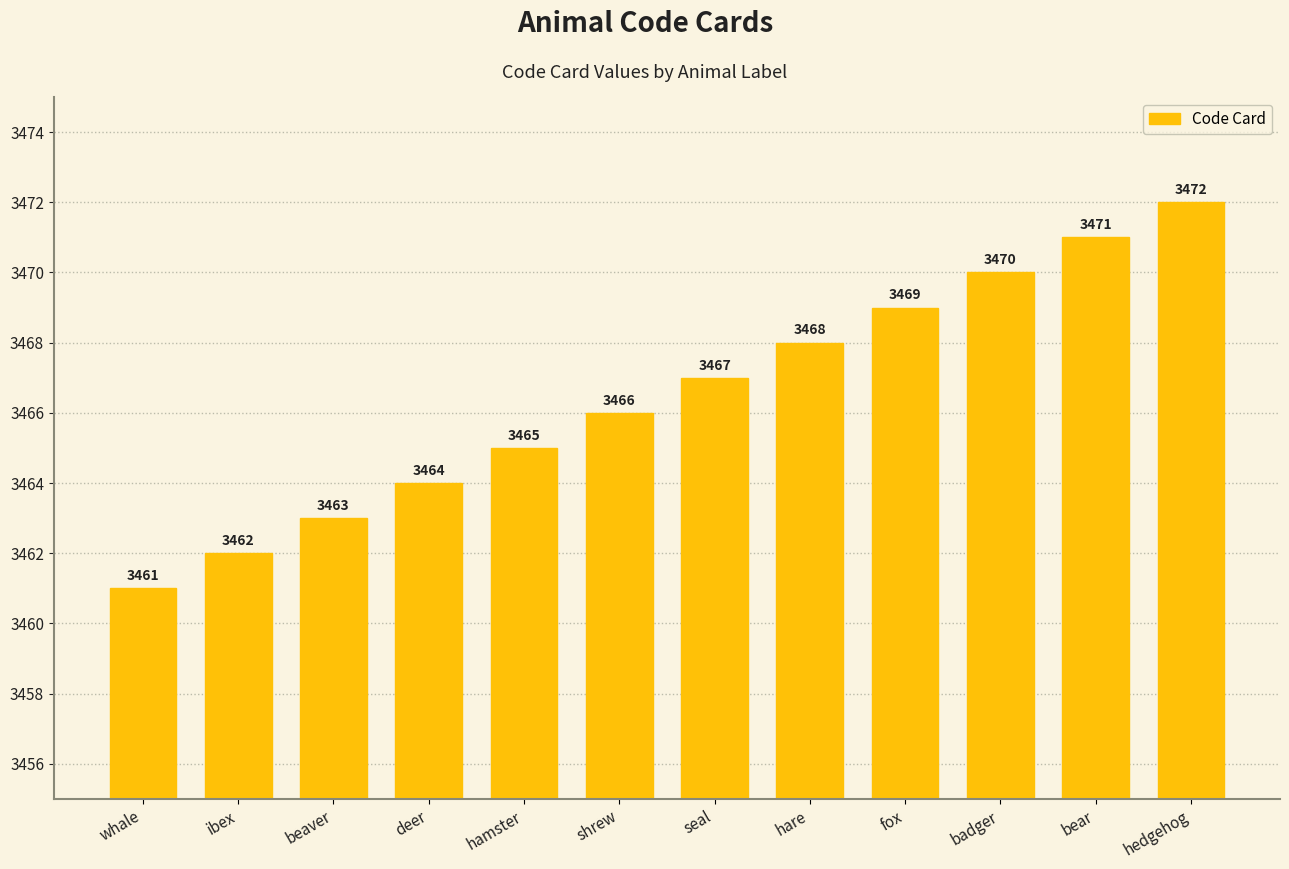

At which category does the chart reach its minimum across all series?

whale